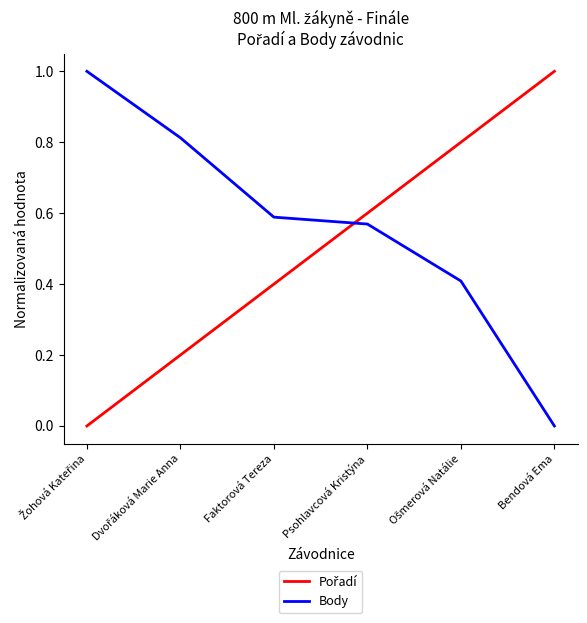

Does the chart display data point markers on the line(s)?

No